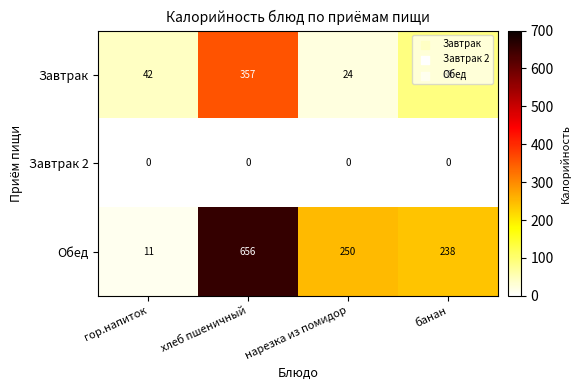

Which series changed the most between хлеб пшеничный and нарезка из помидор?

Обед